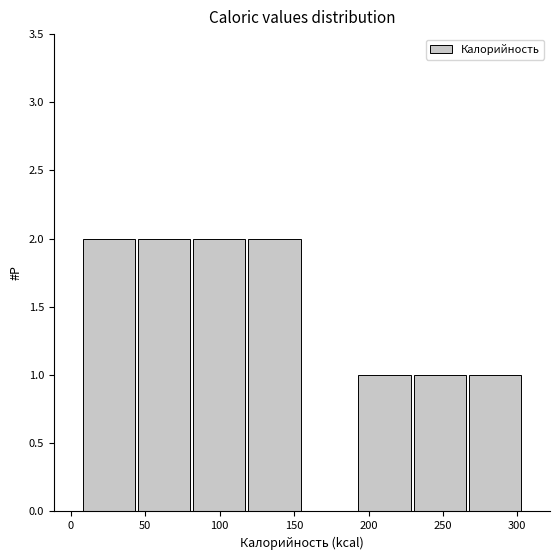

Reading left to right, transcribe this chart: for each bar, give the range it covers on the x-axis and its height. Neither the bar edges nor the heights are printed on the chart, so give them approximately, as read against the axes.

5 to 45: 2
45 to 80: 2
80 to 120: 2
120 to 155: 2
155 to 190: 0
190 to 230: 1
230 to 265: 1
265 to 305: 1